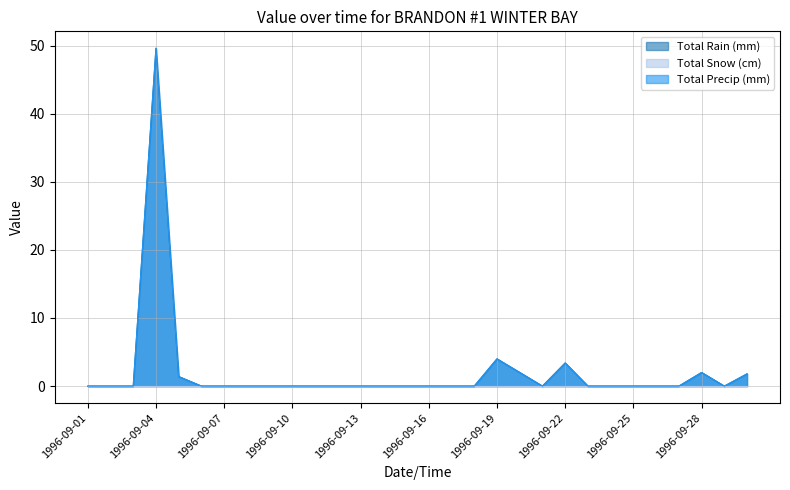

What is the highest value of the Total Rain (mm) series?

49.6